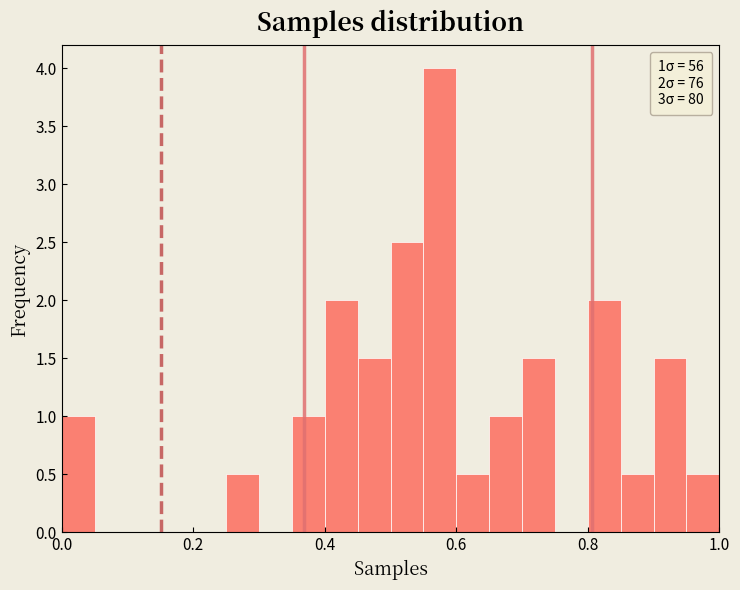

Around what value on the x-axis is the tallest bar? Give the approximate position of its centre, as read against the axis.

0.58